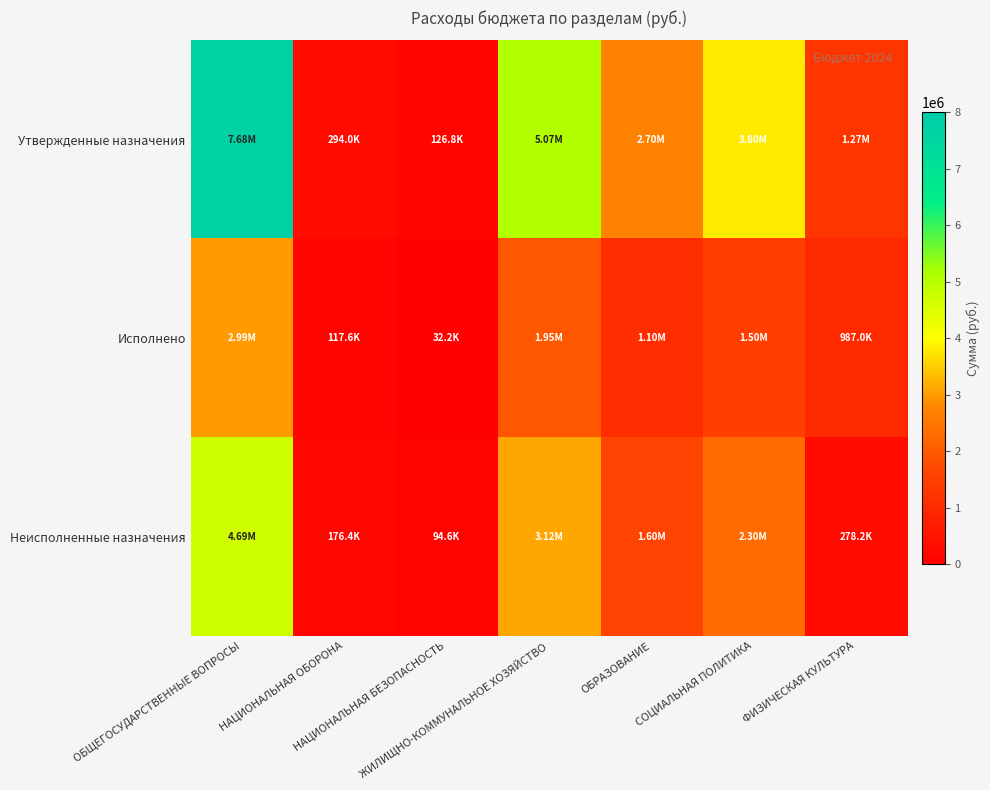

At how many categories does at least one series exceed 1842048?

4